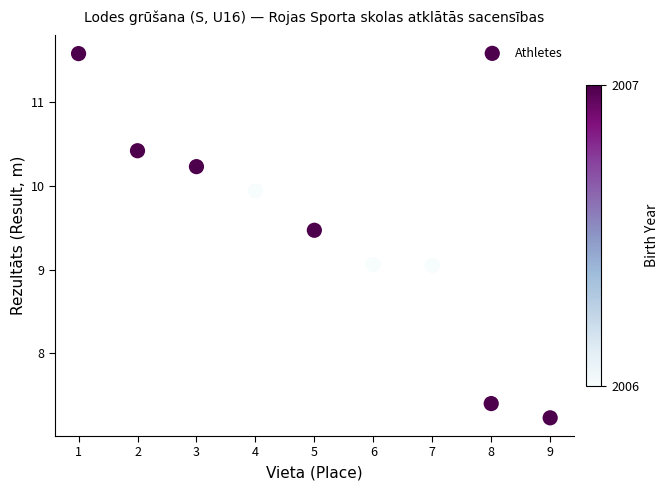

What is the average Y value?

9.4